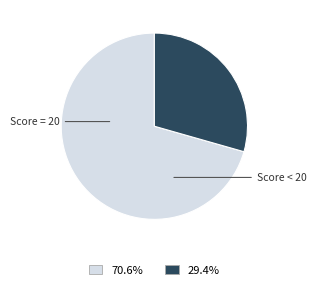

Is there any slice that represents more than half of the pie?

Yes